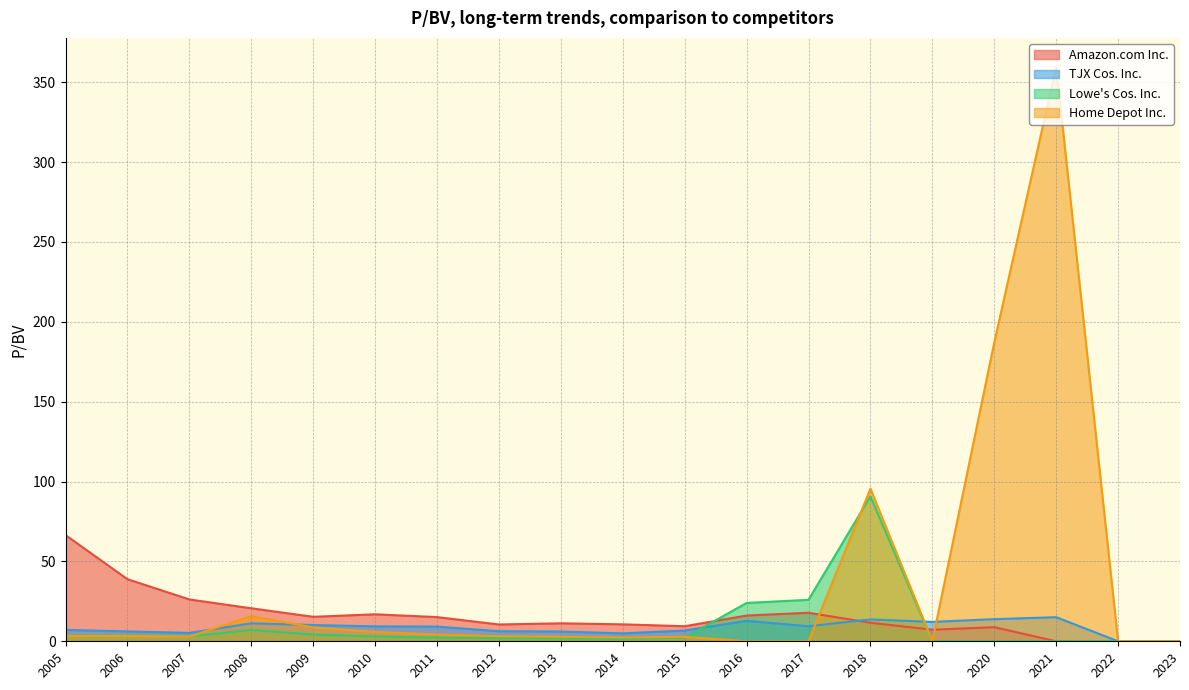

How many positive values does the Amazon.com Inc. series have?

16